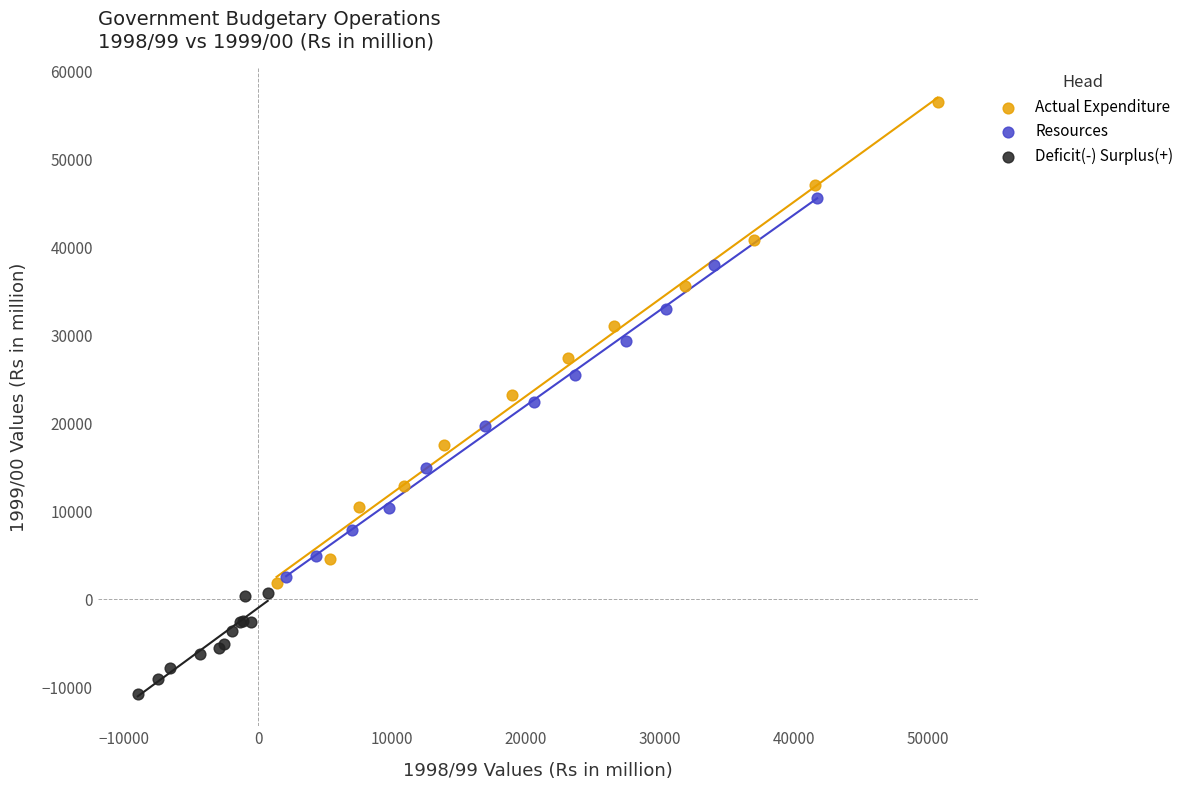

Which series reaches the minimum Y coordinate?

Deficit(-) Surplus(+)